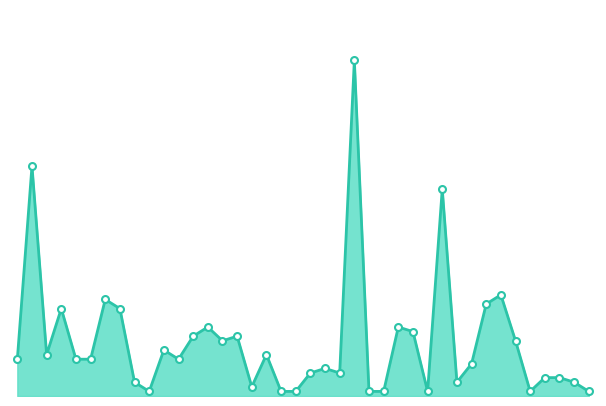

What is the value of the 6th point from the left?

8